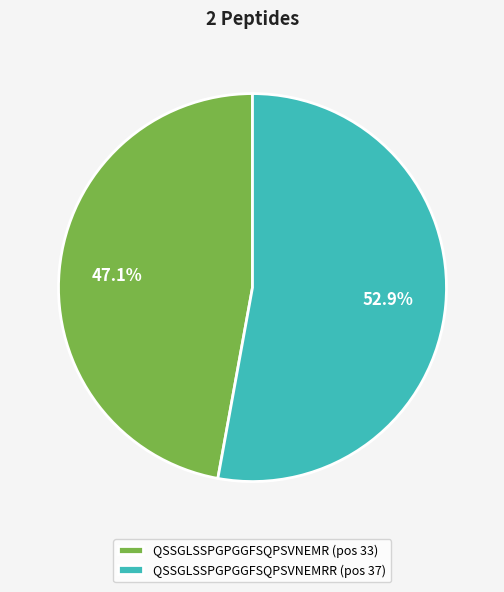

What percentage is NOT represented by QSSGLSSPGPGGFSQPSVNEMR (pos 33)?

52.9%